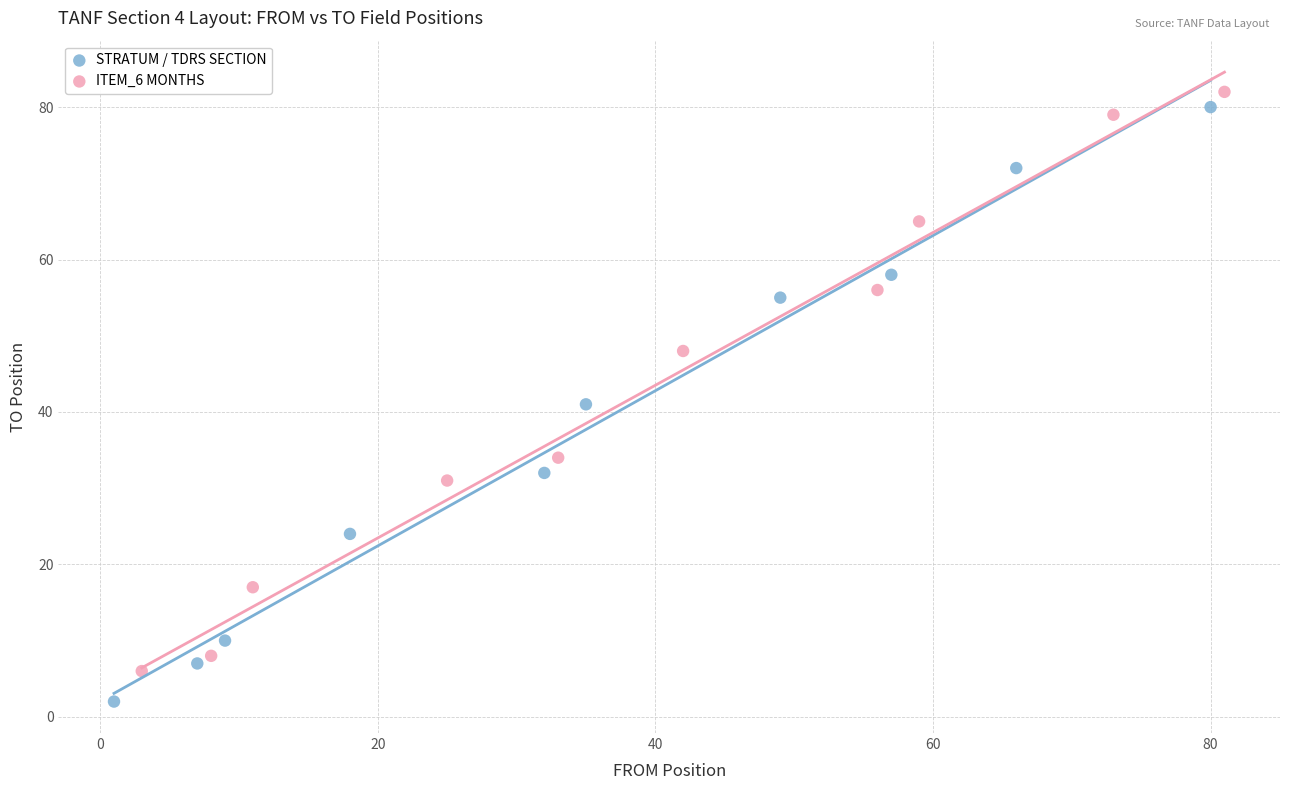

Which series reaches the maximum Y coordinate?

ITEM_6 MONTHS